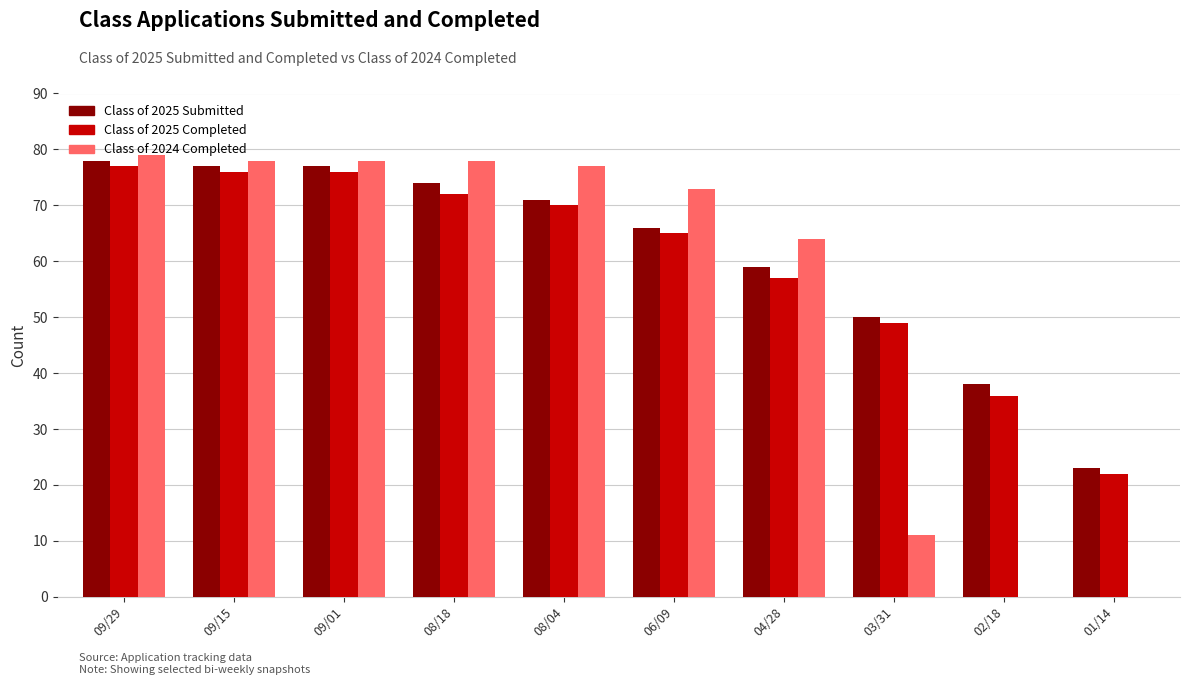

Is the value of Class of 2025 Completed at 01/14 greater than the value of Class of 2024 Completed at 03/31?

Yes